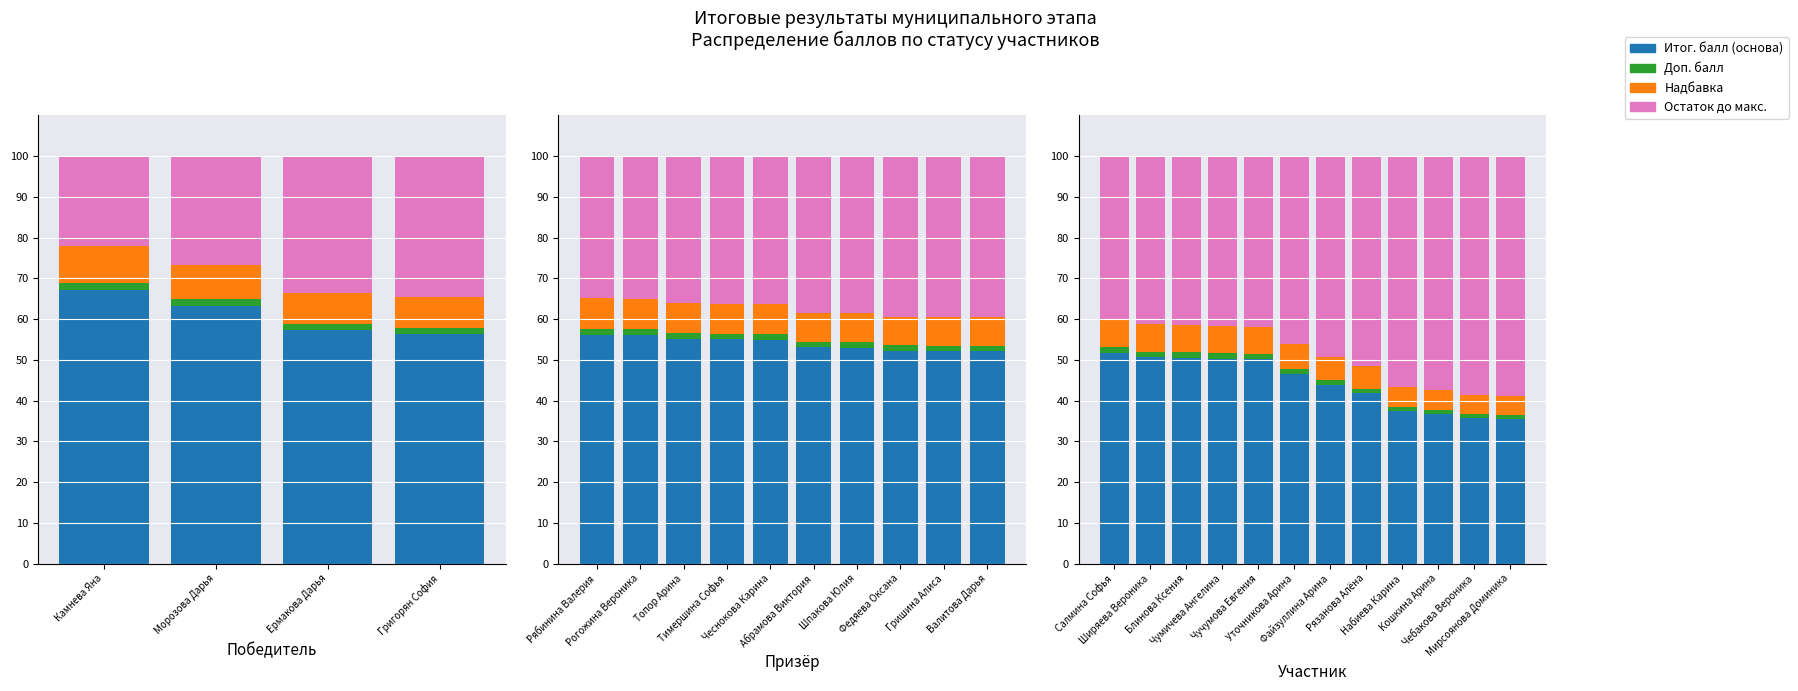

What is the sum of the Доп. балл values at Набиева Карина and Файзуллина Арина?

2.2